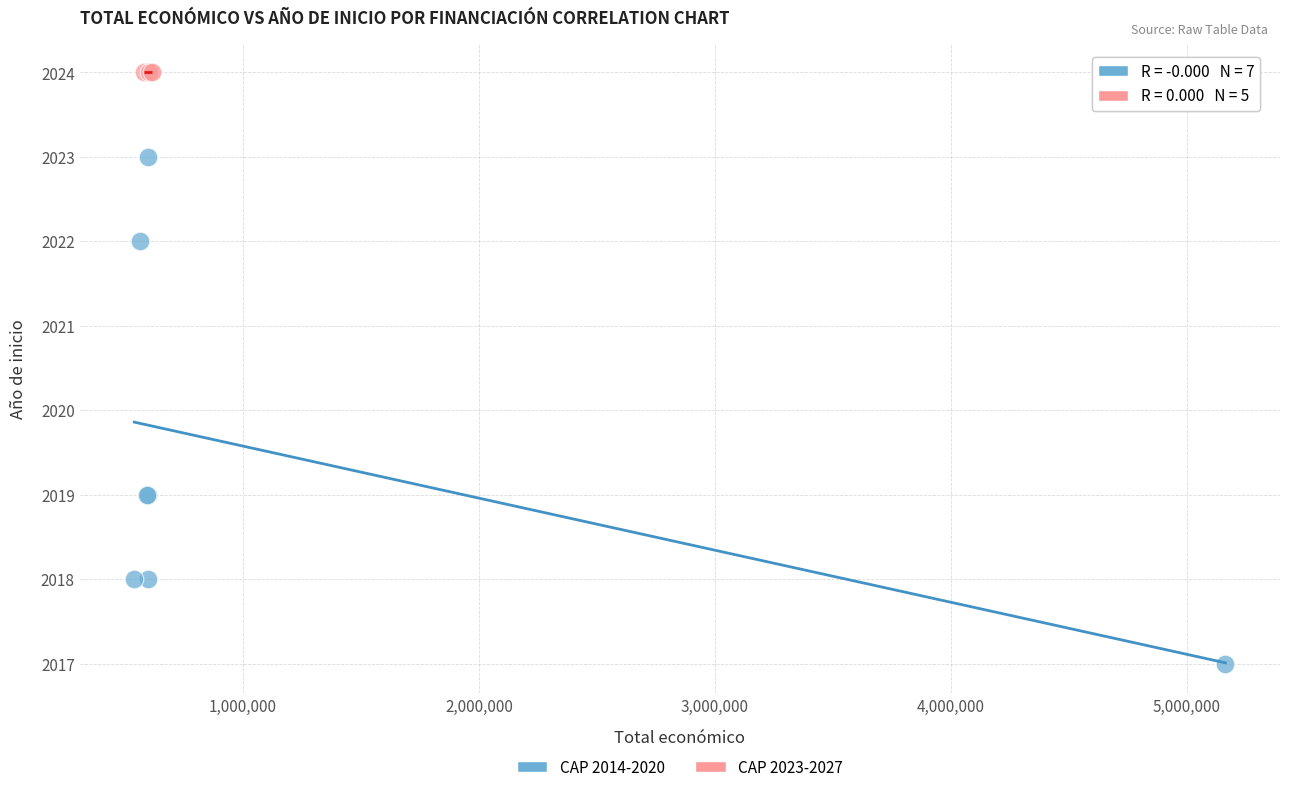

Which series contains the highest Y value?

CAP 2023-2027